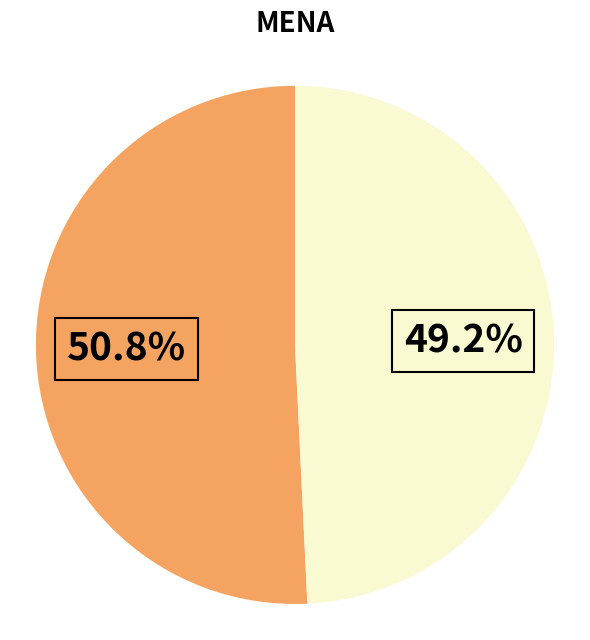

Does any single category account for the majority?

Yes